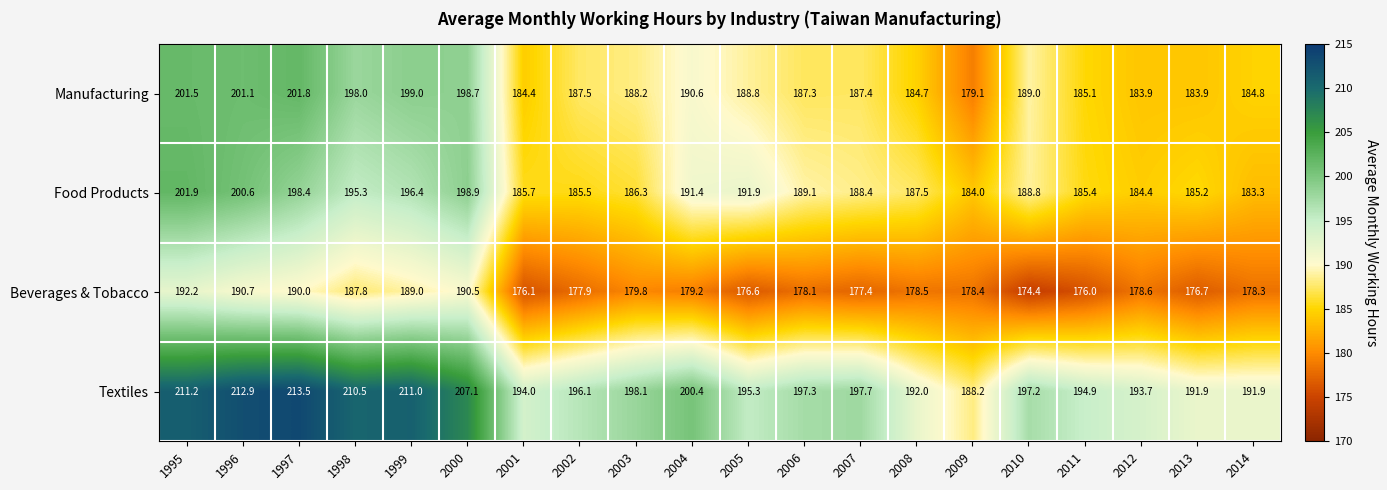

What is the total value across all series at 2011?

741.4